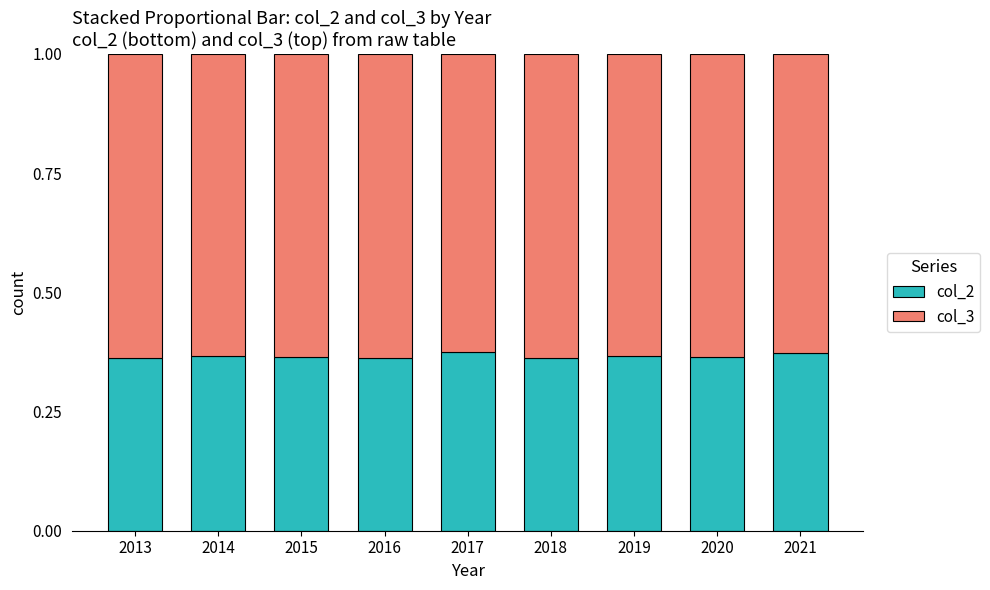

How many col_2 values are between 0 and 1?

9